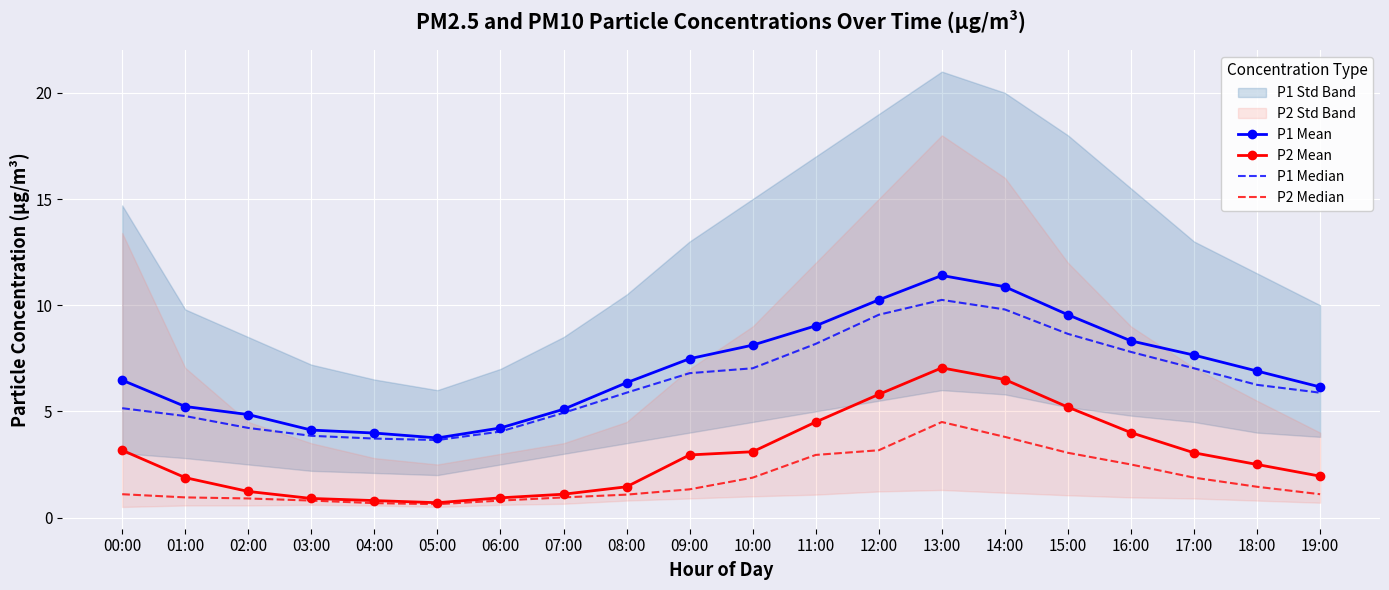

What is the difference between the maximum and second lowest values in the P1 Mean series?

7.4